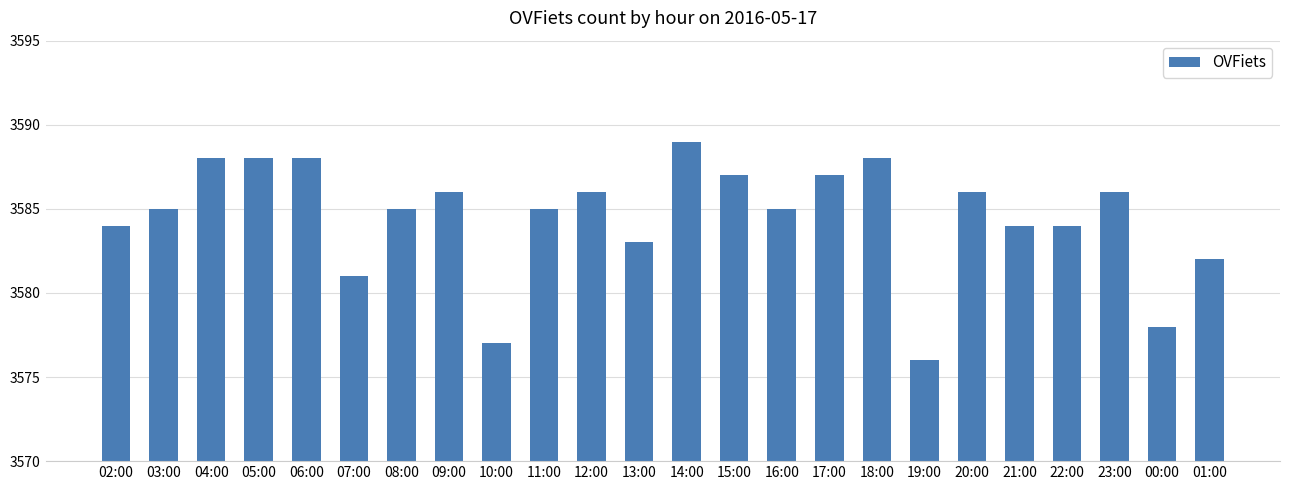

The chart shows a value of 3576 at 19:00. True or false?

True